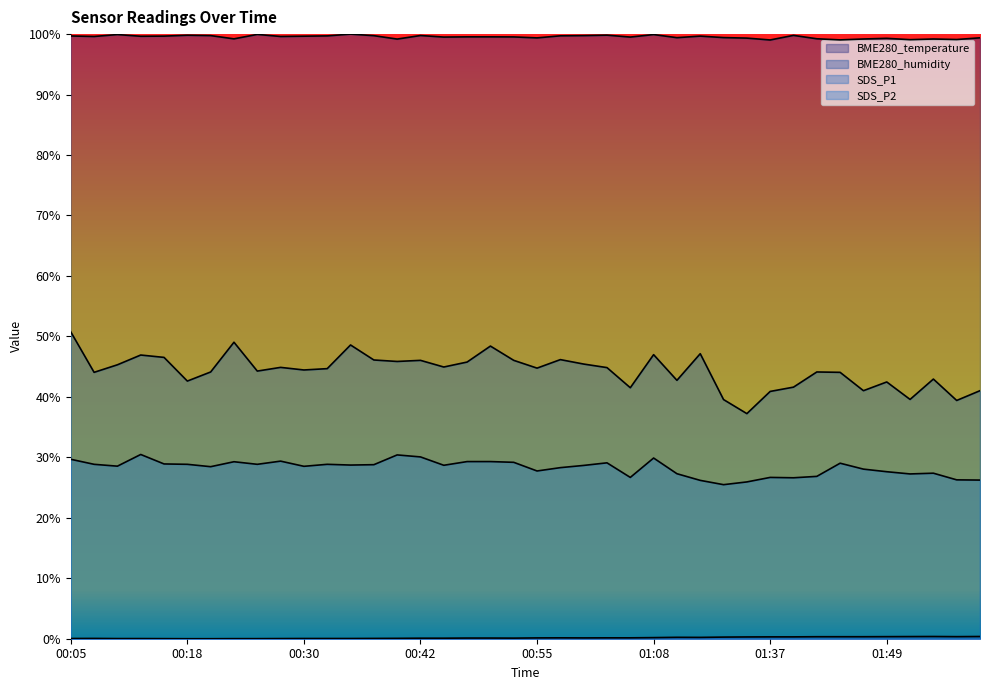

What is the difference between the maximum and minimum values in the BME280_temperature series?

0.4